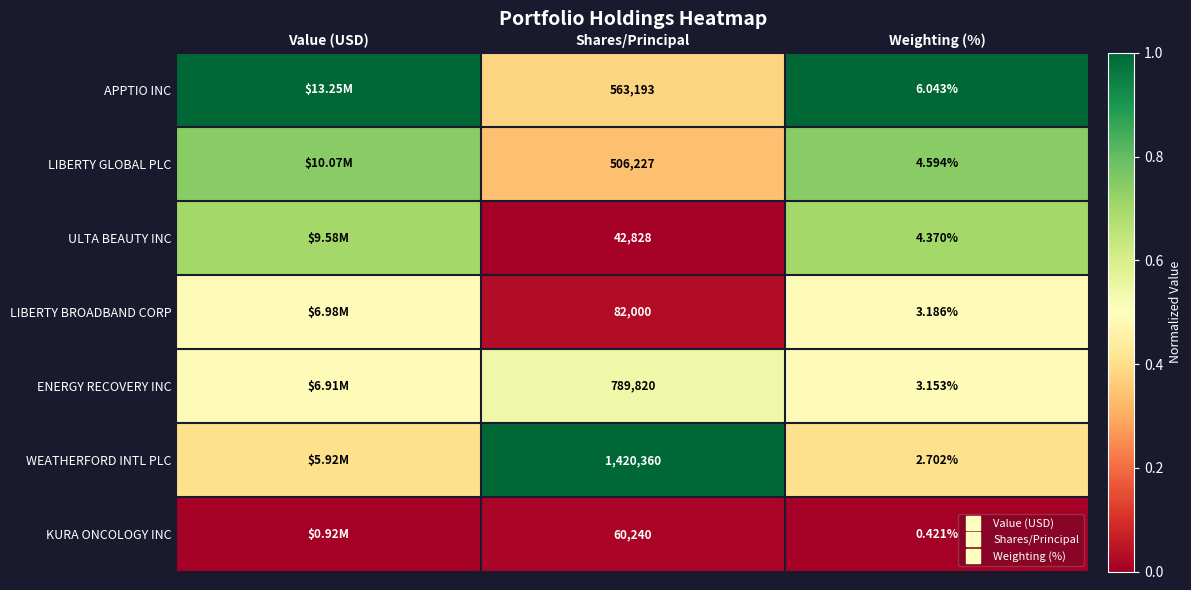

The KURA ONCOLOGY INC series shows 0.0 at Value (USD). True or false?

False